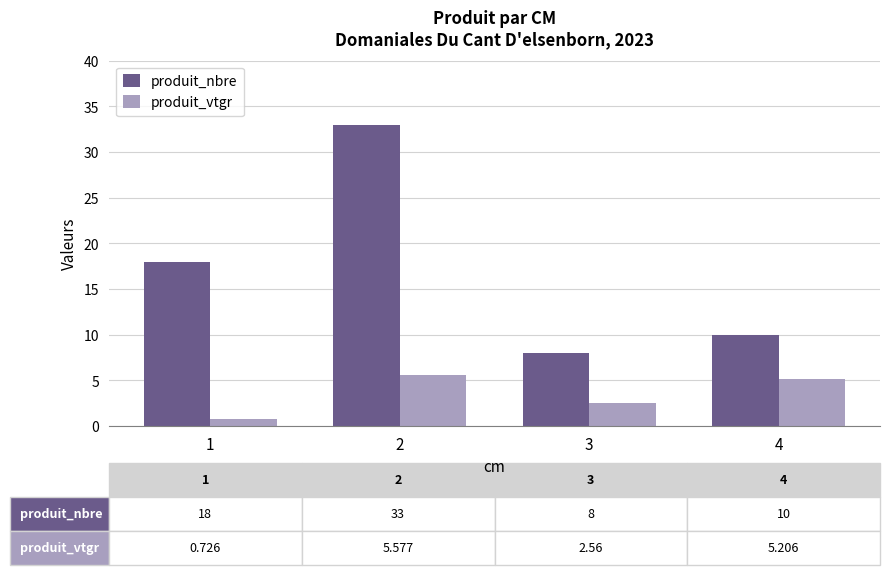

The produit_nbre series shows 24.9 at 1. True or false?

False